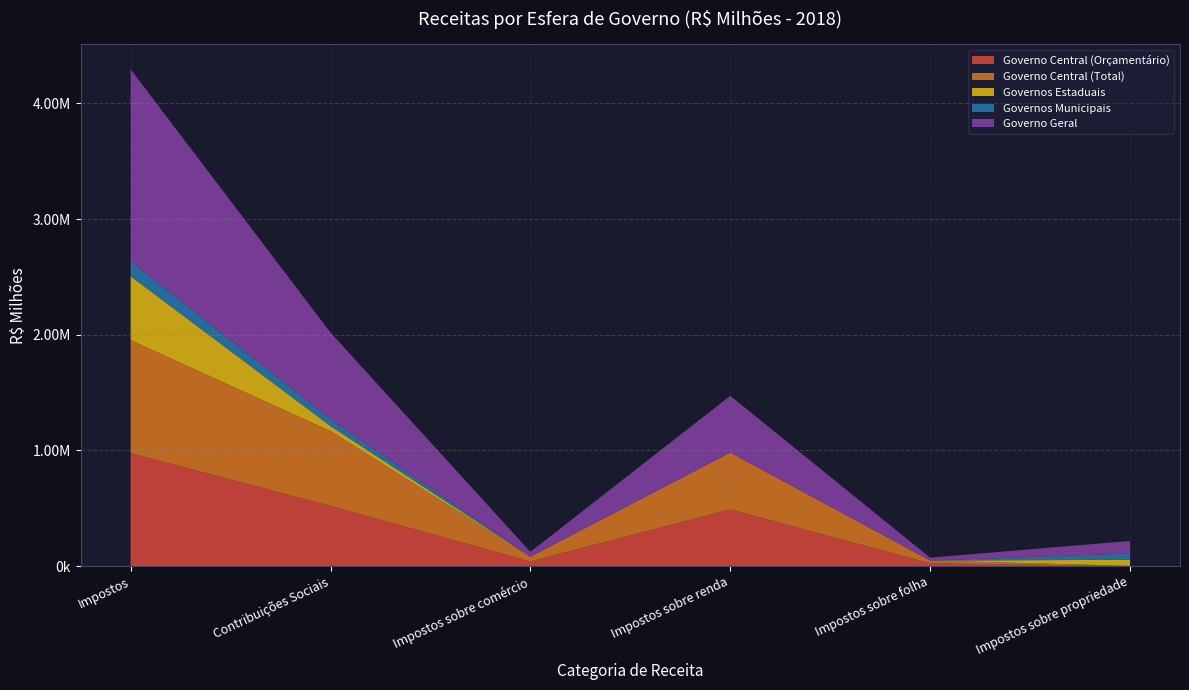

Reading left to right, extract all data points from this chart.

Governo Central (Orçamentário): 976789.1	521176.8	41152.8	490731.0	24405.3	1444.7
Governo Central (Total): 976789.1	646877.0	41152.8	490731.0	24405.3	1444.7
Governos Estaduais: 551544.9	42946.9	0.0	0.0	0.0	51790.8
Governos Municipais: 130231.2	59003.7	0.0	0.0	0.0	54885.3
Governo Geral: 1658565.3	748827.6	41152.8	490731.0	24405.3	108120.7